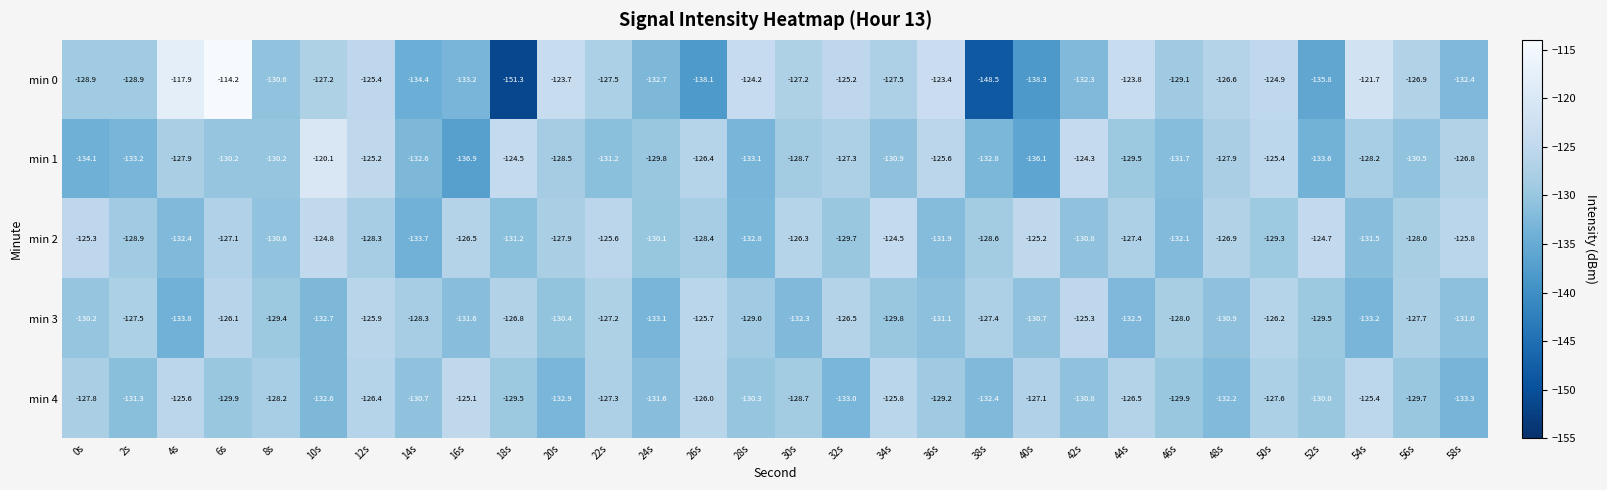

What is the sum of all min 1 values?

-3883.2